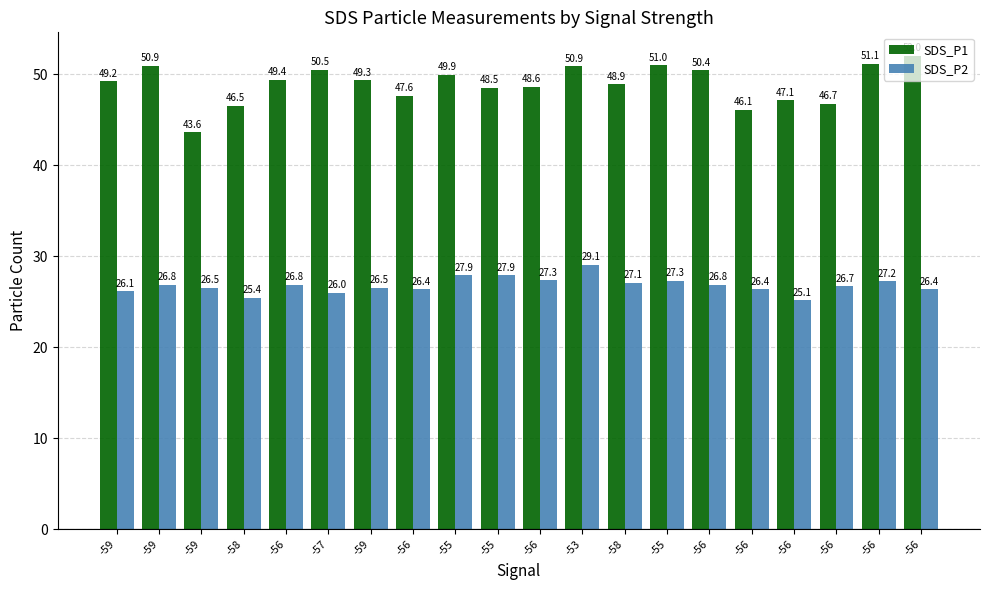

How many groups of bars are there?

20